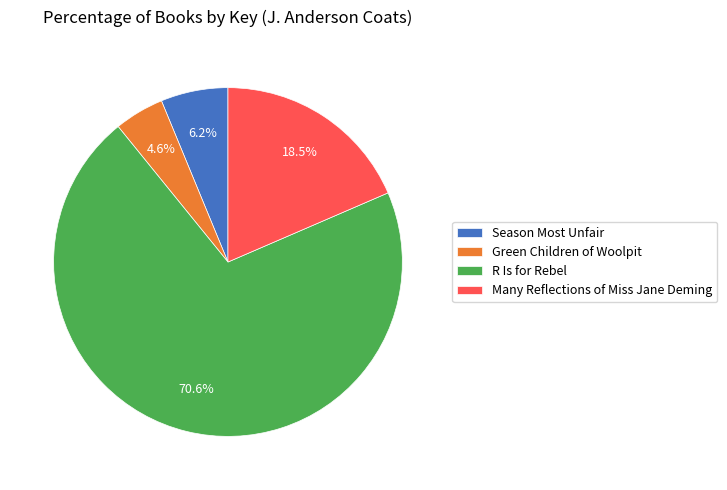

Which slice is the largest?

R Is for Rebel